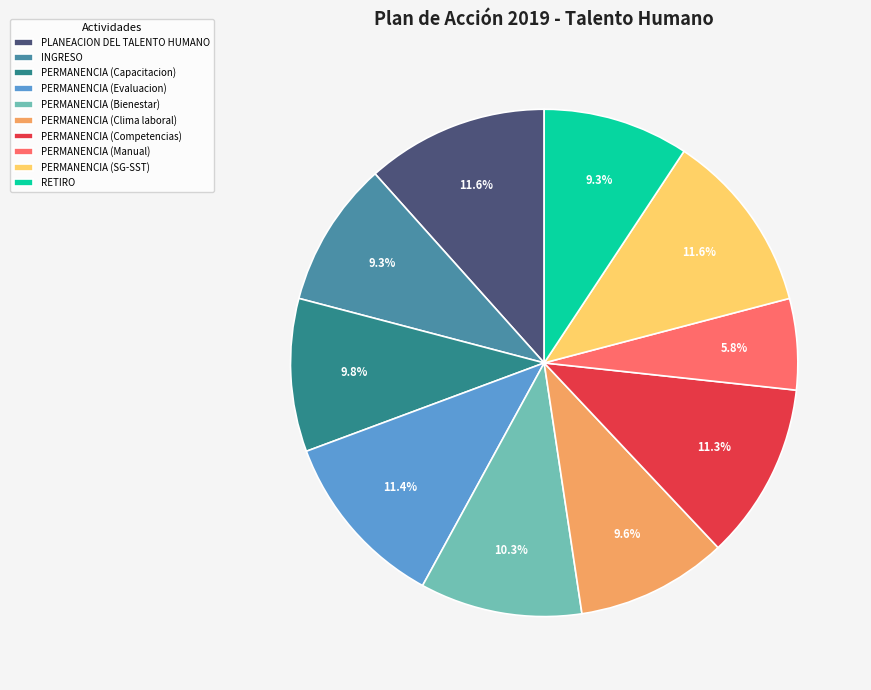

How many segments does this pie chart have?

10